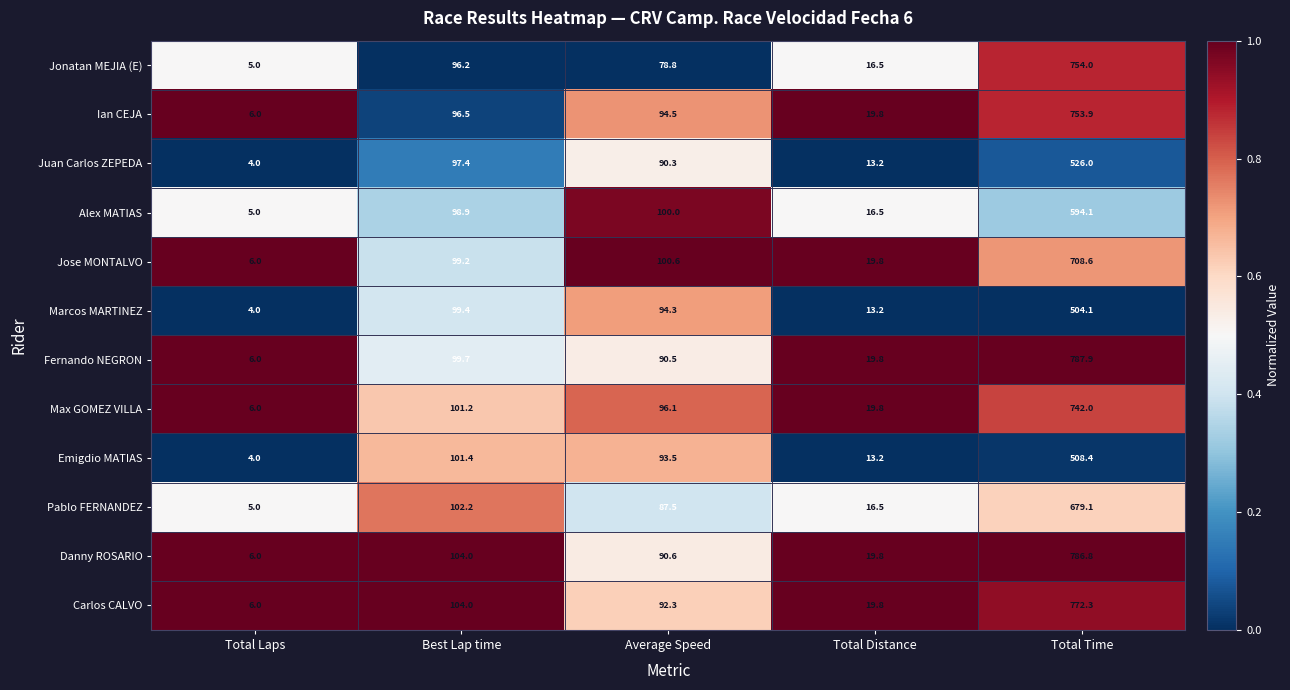

What is the spread (max minus min) of values at Best Lap time?

7.8